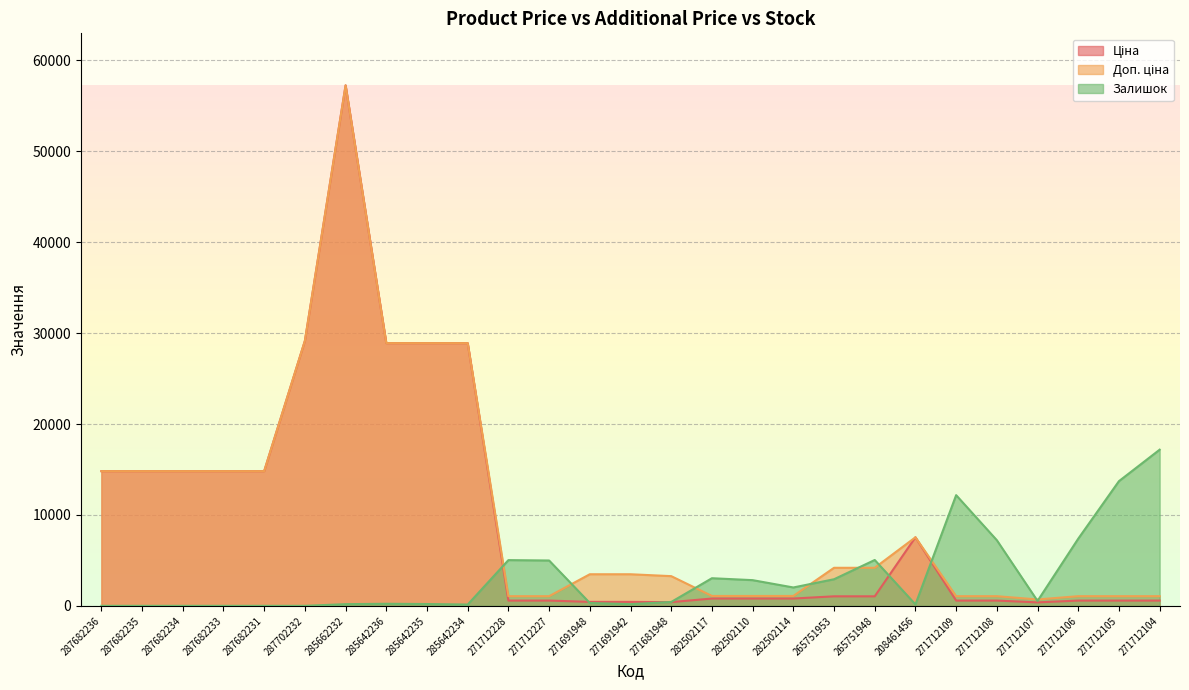

Between 287682236 and 271712227, which series saw the biggest shift?

Ціна